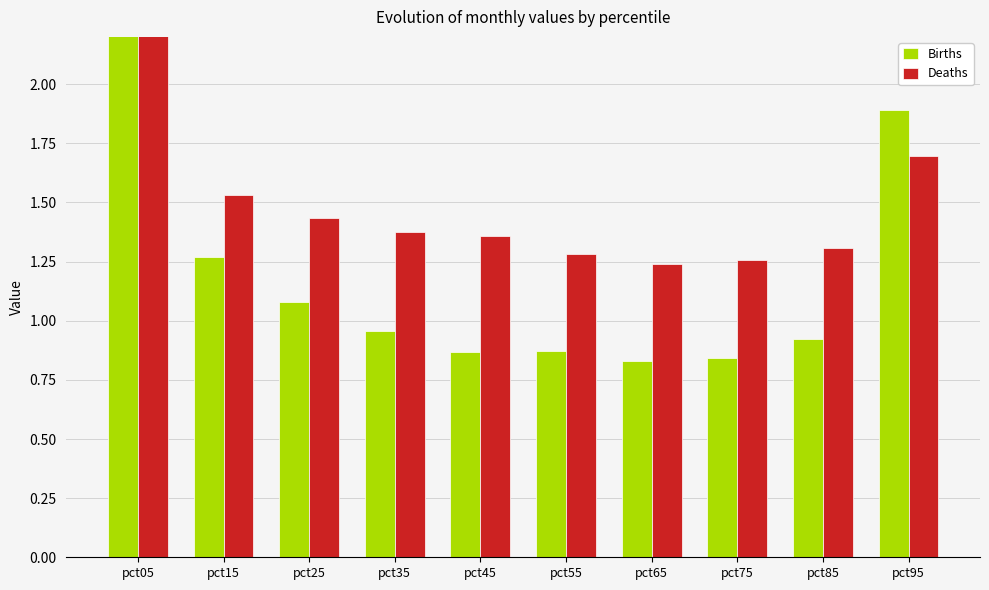

At which category does the chart reach its minimum across all series?

pct65